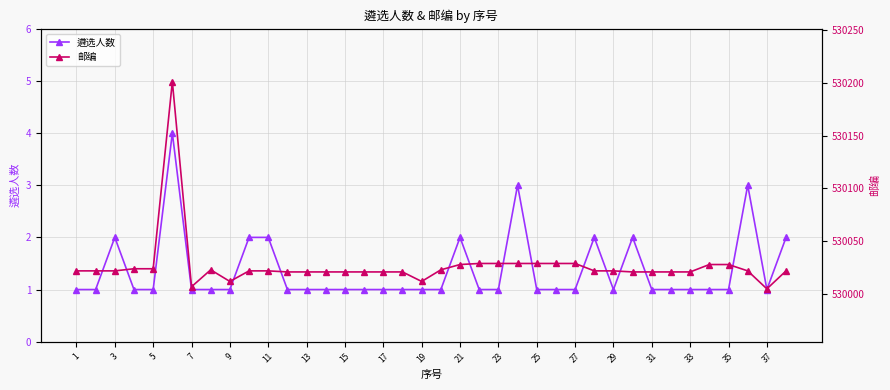

At which category does 遴选人数 reach its first local peak?

3